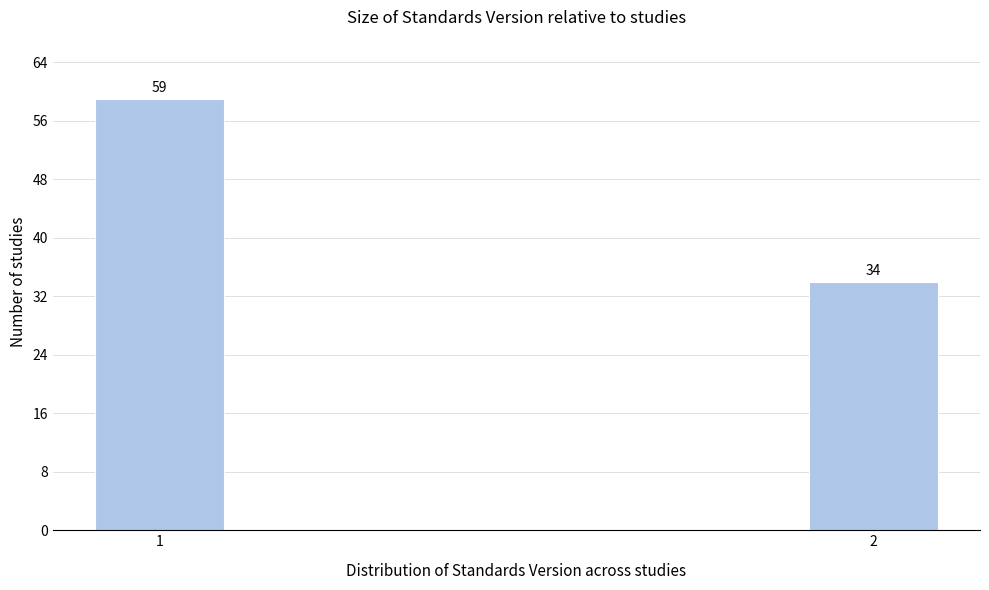

Reading left to right, extract all data points from this chart.

59	34